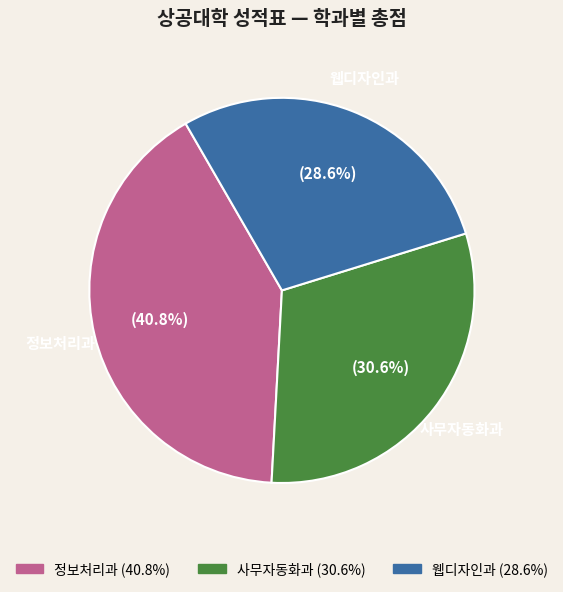

The 사무자동화과 slice represents 18% of the pie. True or false?

False